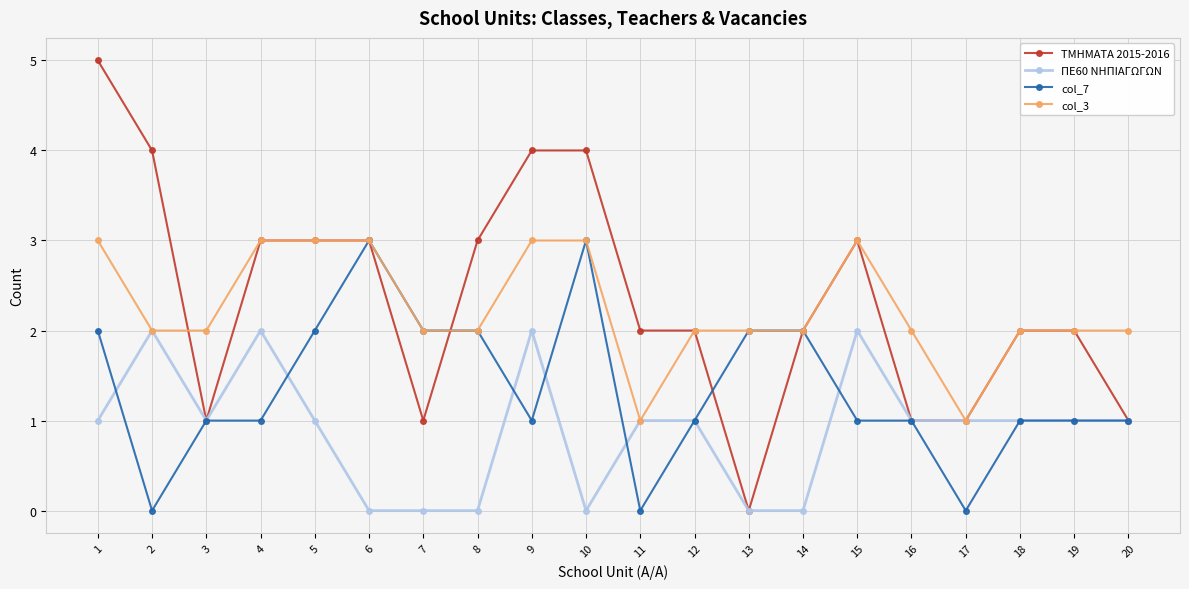

At which label does col_3 first exceed 2?

1